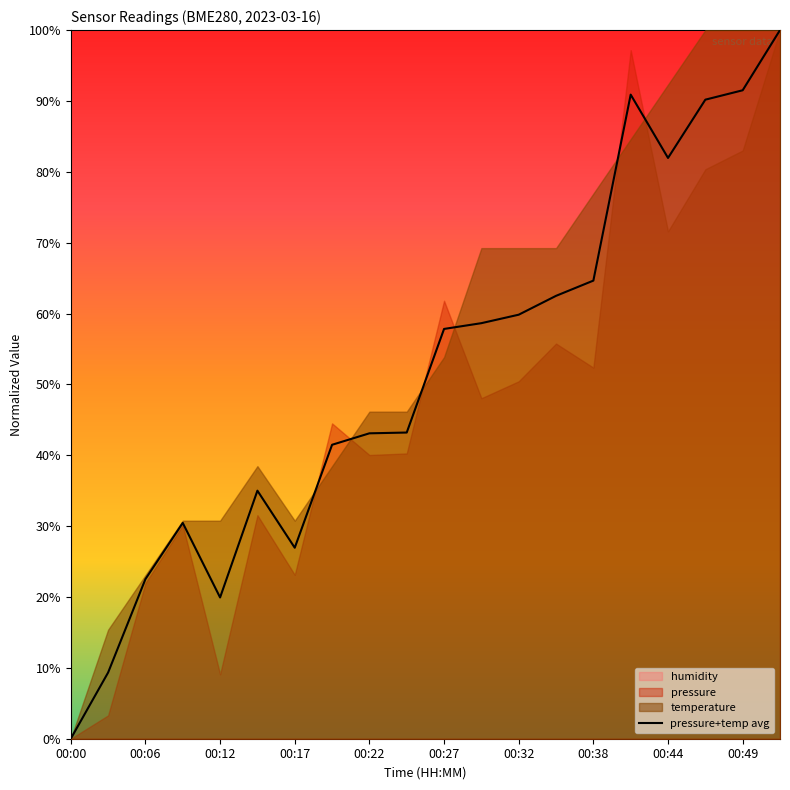

Does the chart have visible grid lines?

No